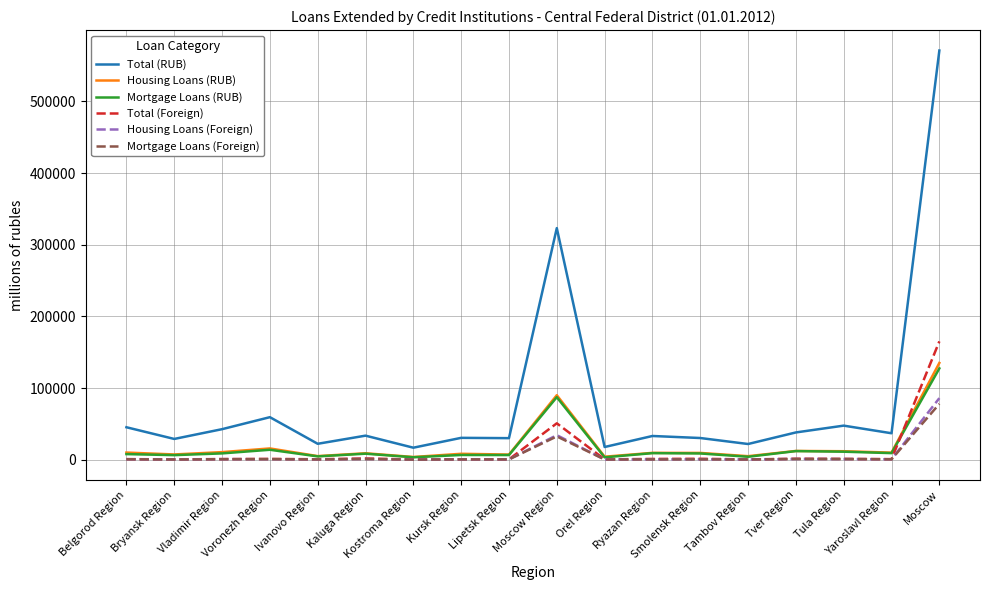

True or false: Housing Loans (RUB) and Total (RUB) cross at least once.

False